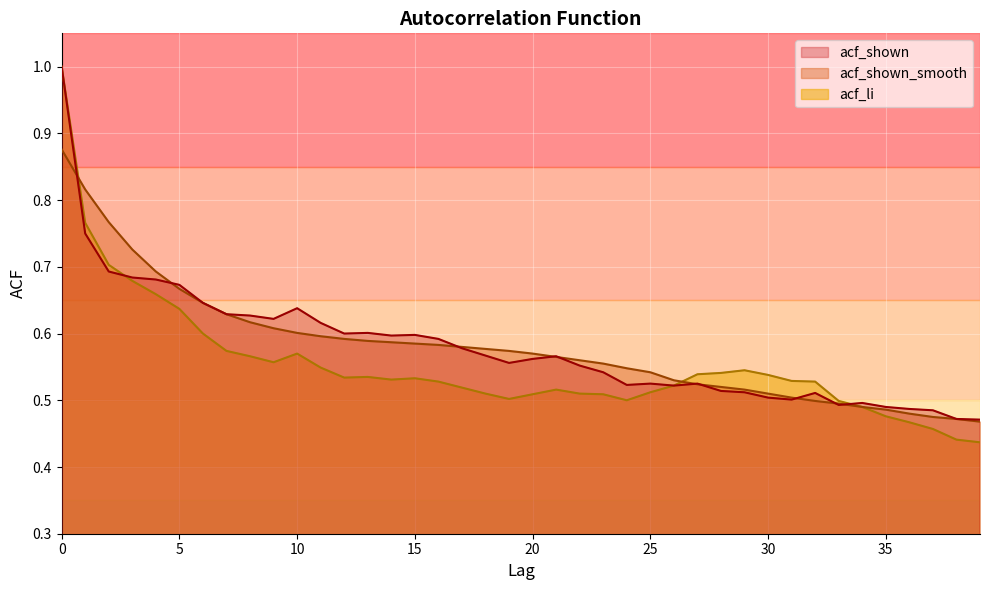

Which series has the largest range (max minus min)?

acf_li